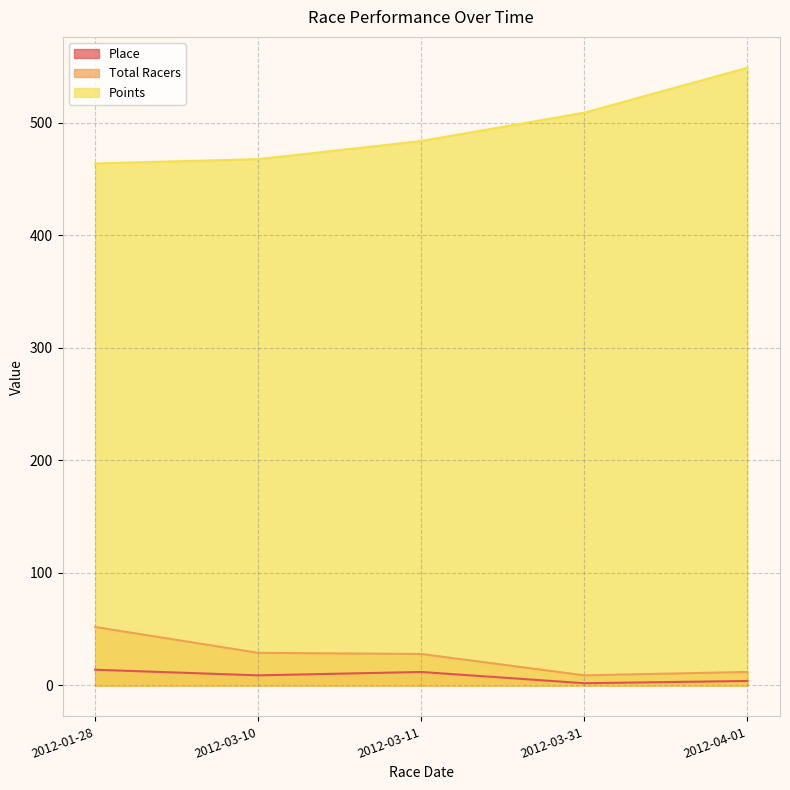

Which series has the largest total across all categories?

Points